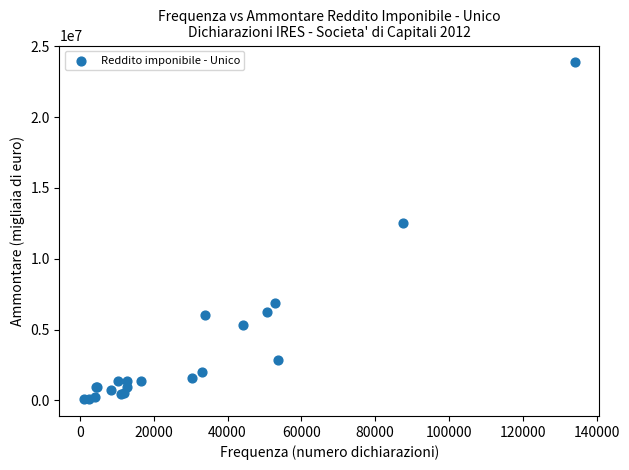

What Y value in the scatter plot is closest to 11977776?

12520171